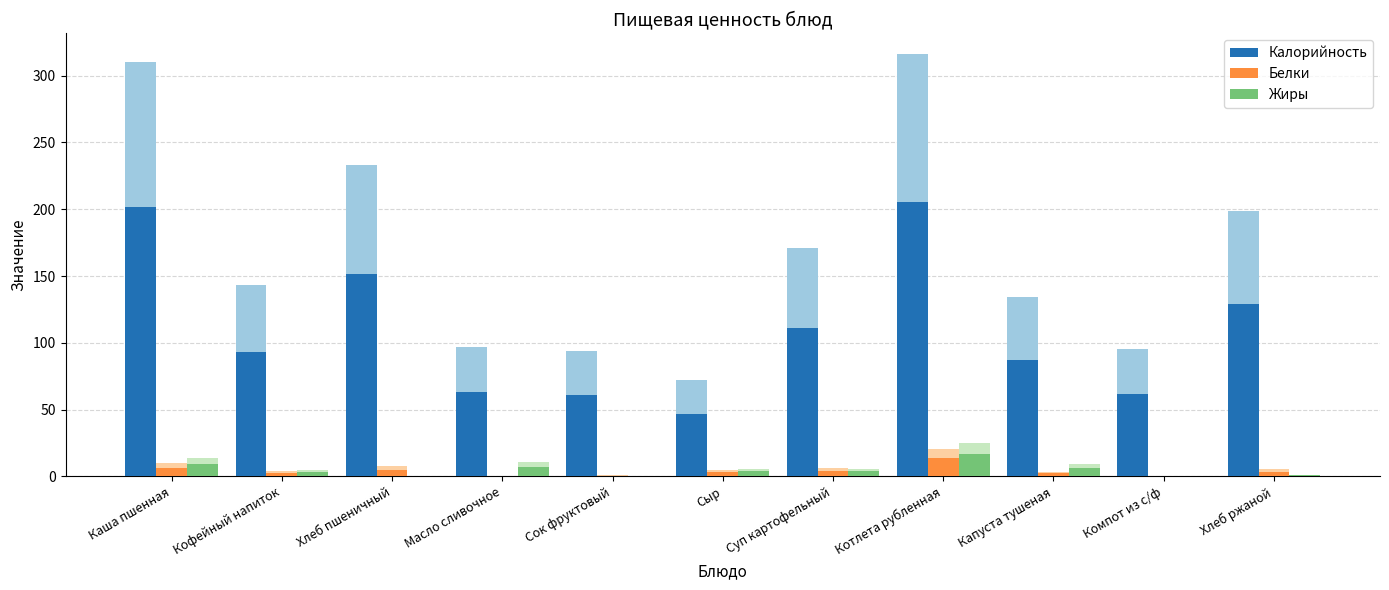

What value does the Жиры series have at Котлета рубленная?

16.4